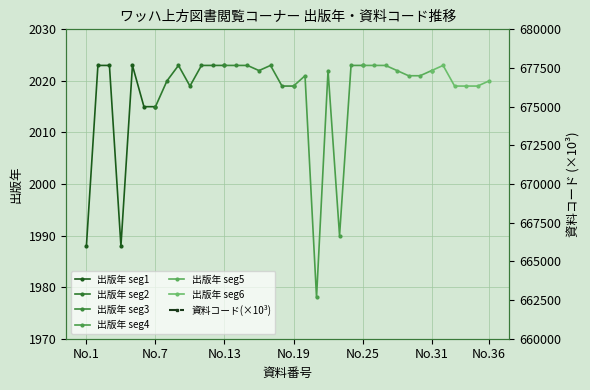

True or false: 出版年 seg1 has more than 0 points higher than both neighbors.

True